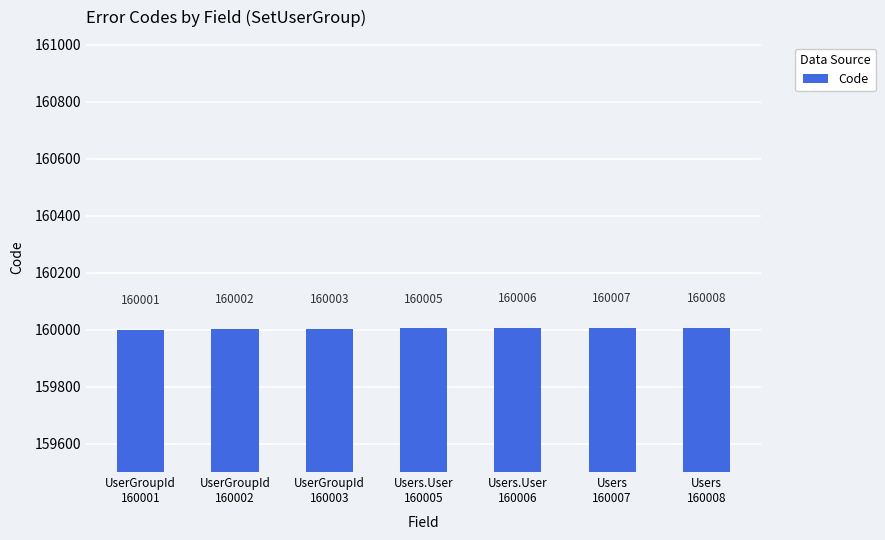

Are the bars horizontal?

No